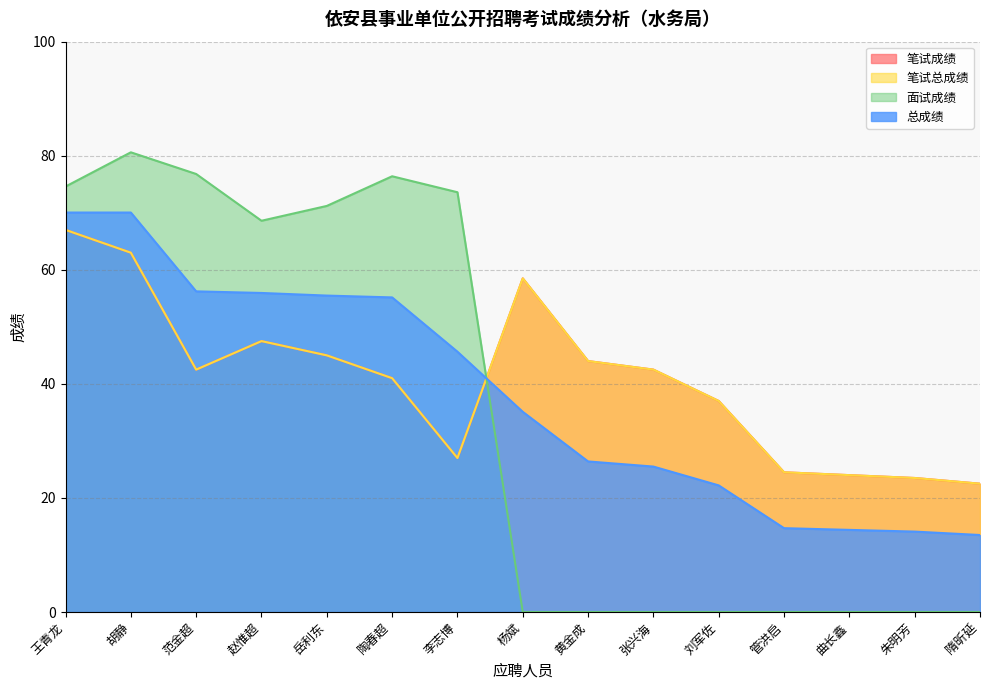

True or false: 笔试总成绩 and 笔试成绩 intersect in this chart.

False